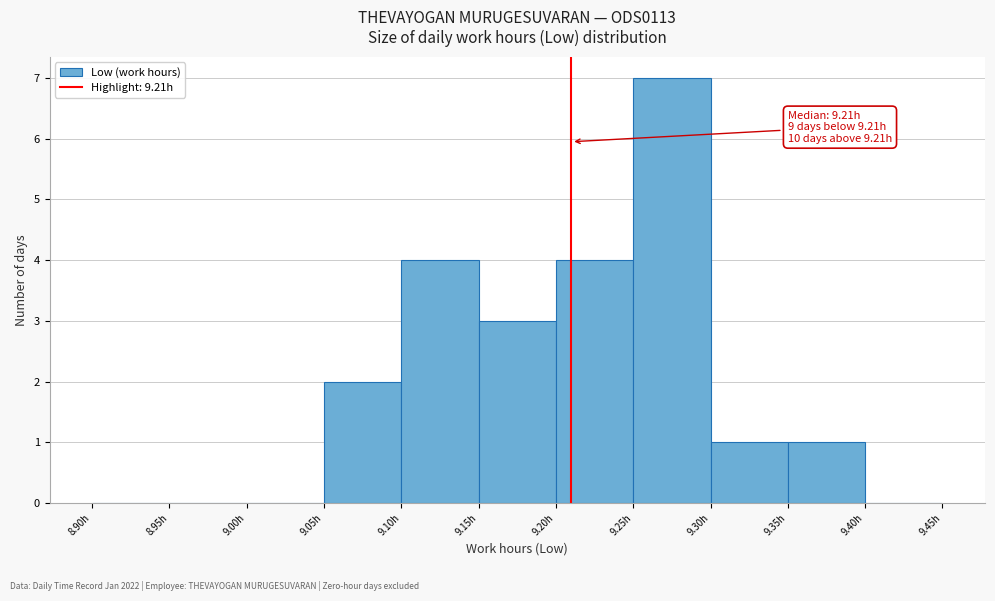

Which range on the x-axis has the tallest bar?

9.25 to 9.30